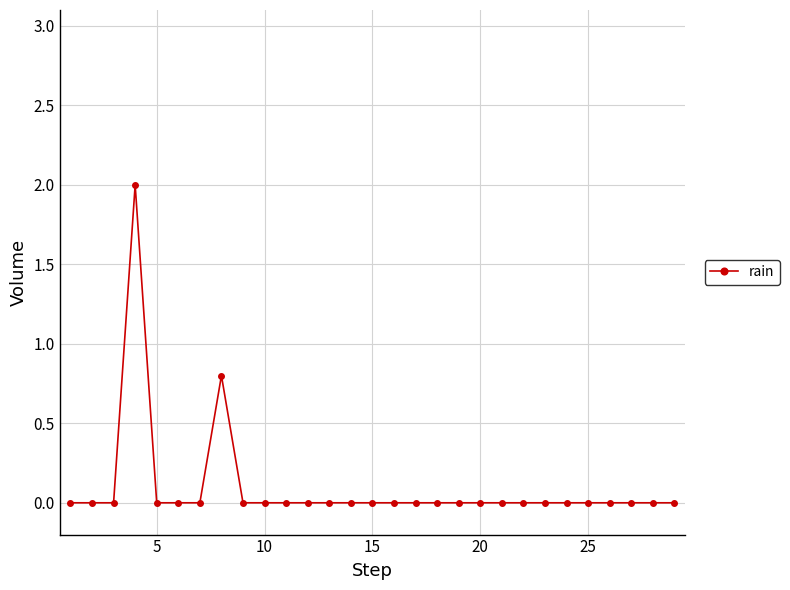

What is the maximum value shown in the chart?

2.0